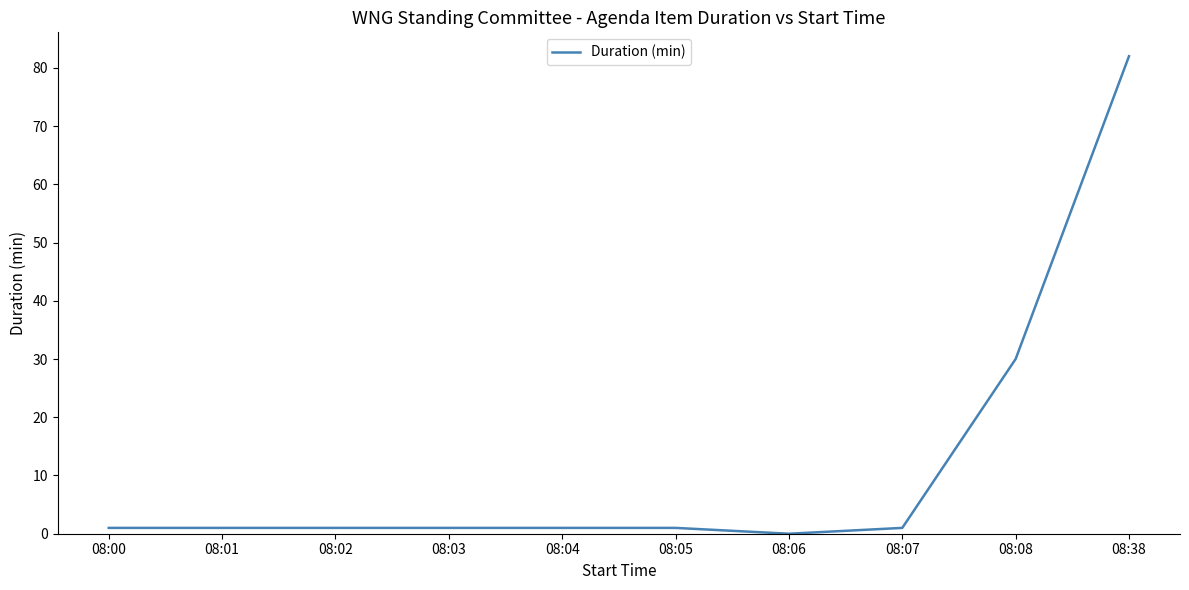

How many lines are shown in the chart?

1